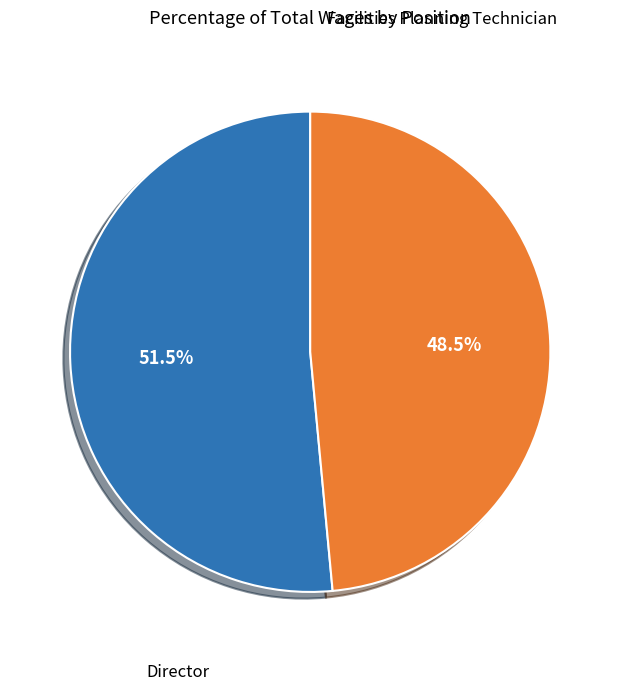

Rank the categories by value from highest to lowest.

Director, Facilities Planning Technician